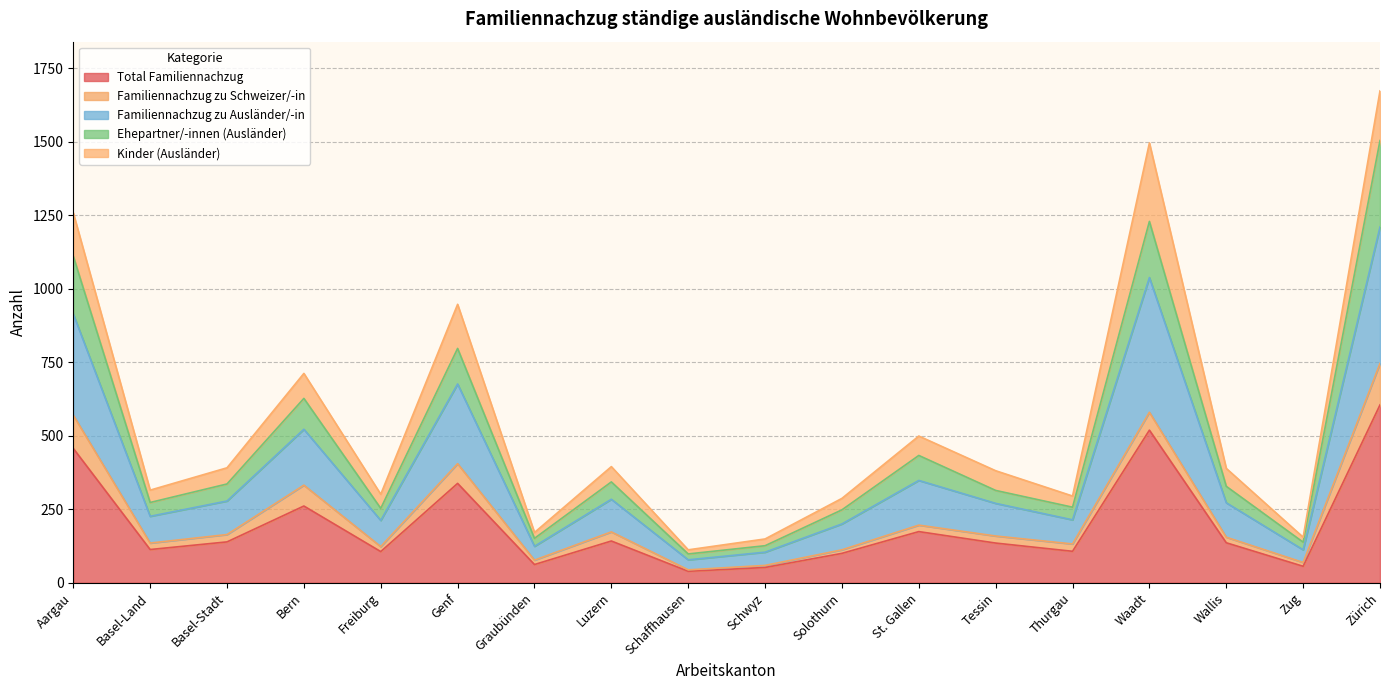

What is the smallest value displayed?

39